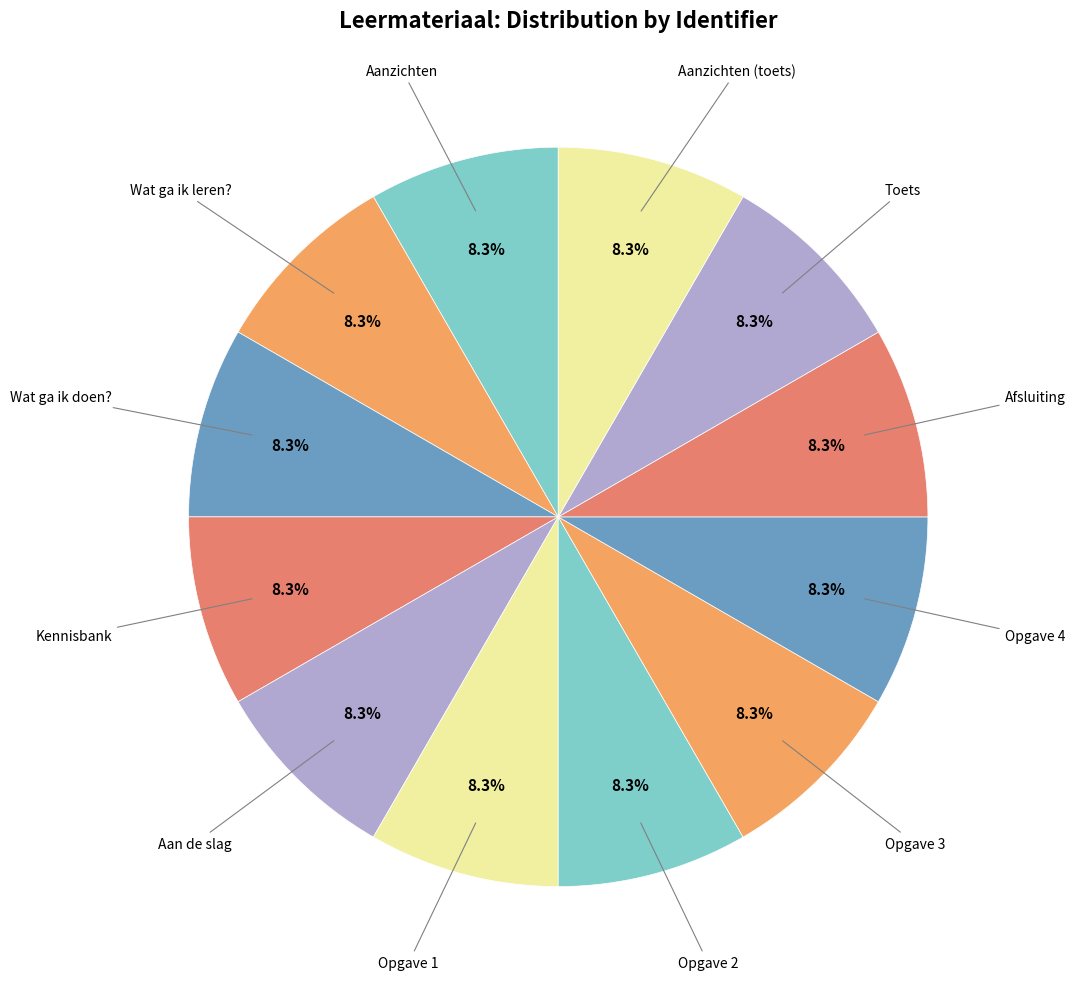

Does any single category account for the majority?

No